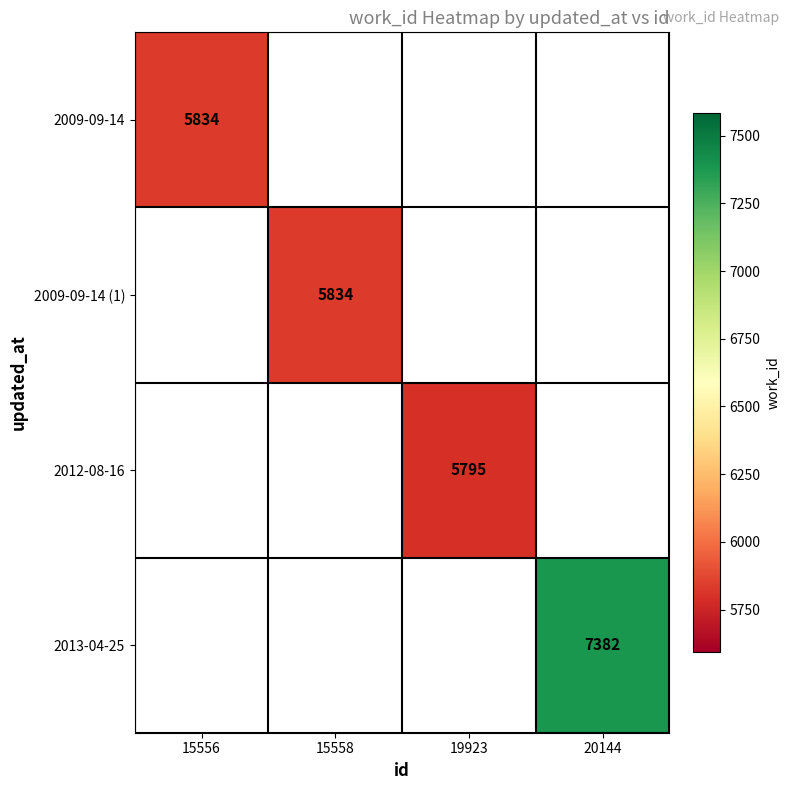

What is the minimum value shown in the chart?

5795.0